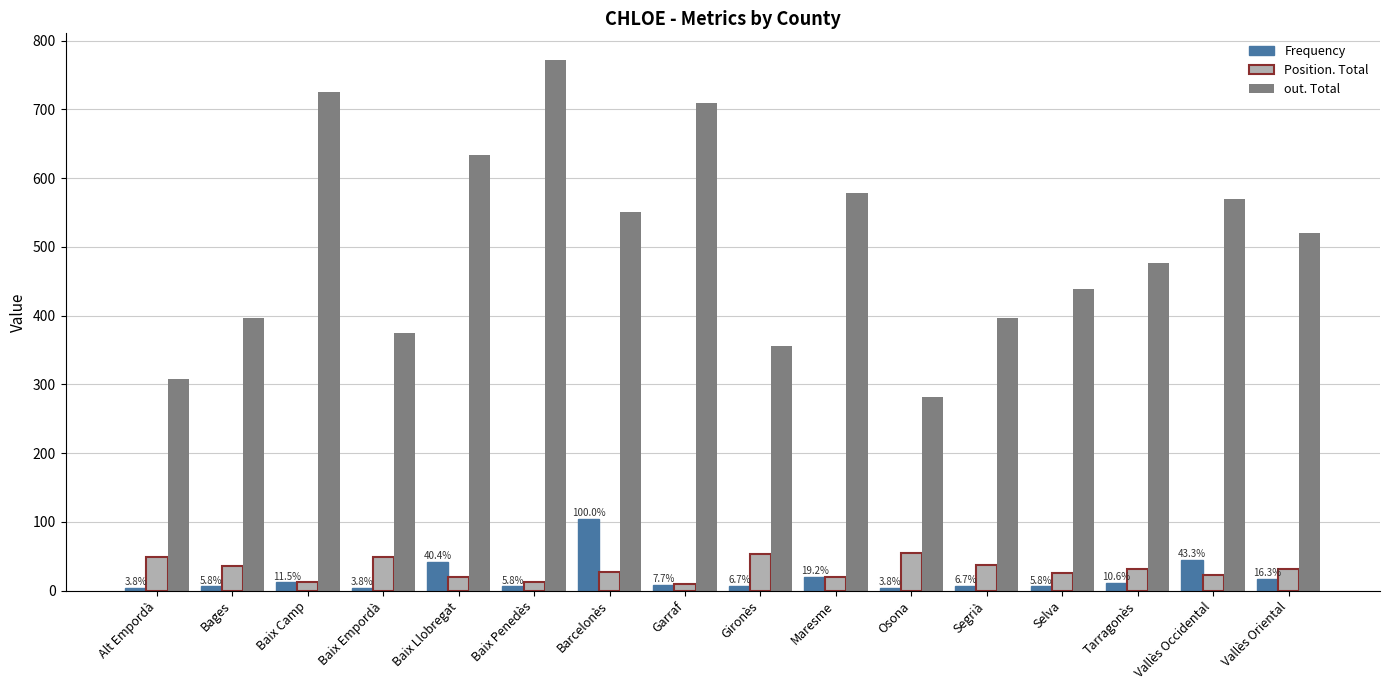

At how many categories does at least one series exceed 254?

16